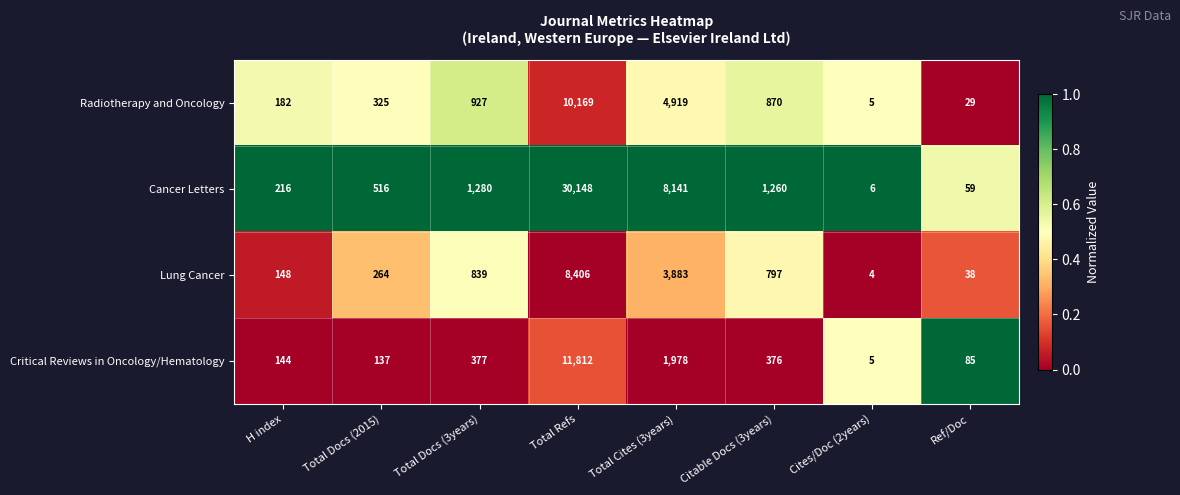

At which label is Critical Reviews in Oncology/Hematology closest to 5908?

Total Cites (3years)